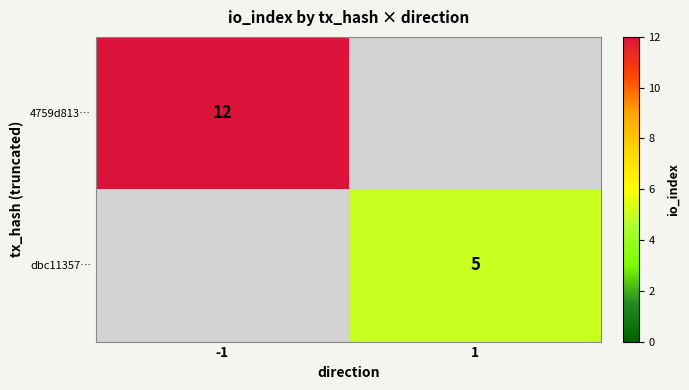

At how many categories does at least one series exceed 11?

1